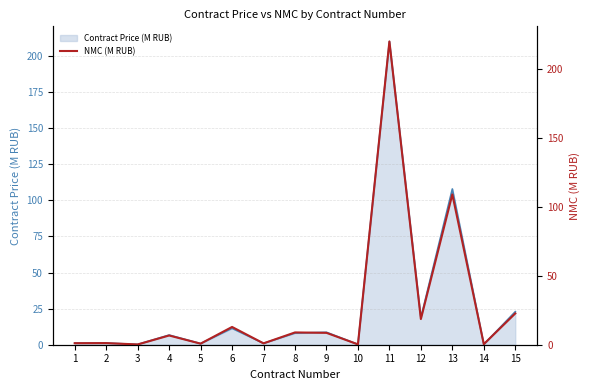

What is the smallest value displayed?

0.2